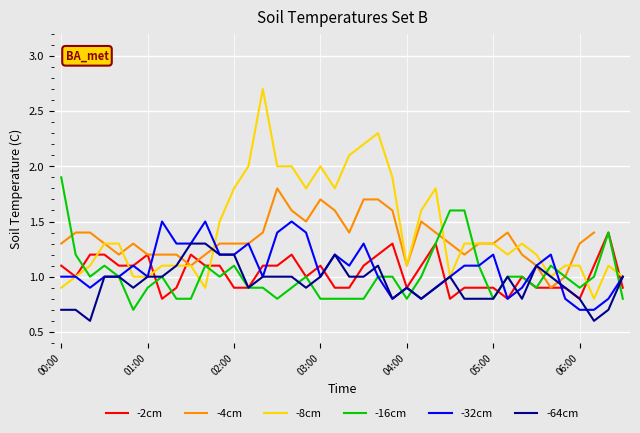

What position from the right is 28?

12